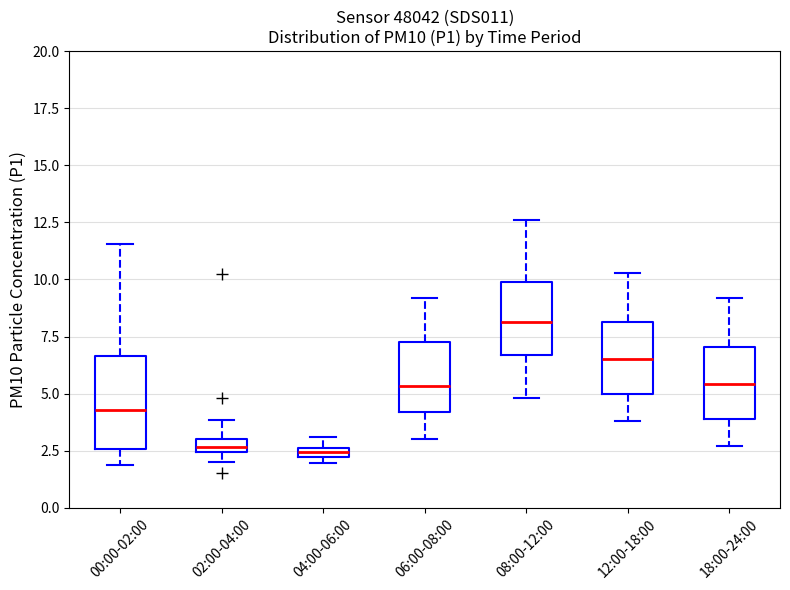

Which box is the tallest, from its lower edge to its upper edge?

00:00-02:00